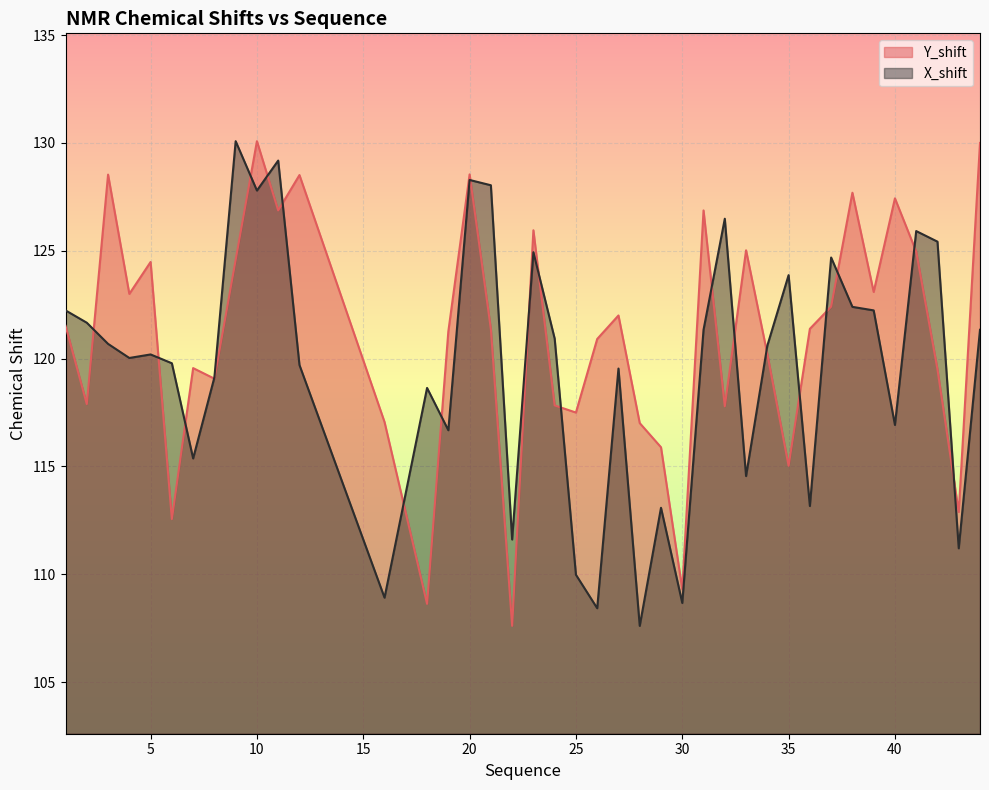

Reading left to right, what are all the values shown in this chart?

Y_shift: 1=121.5	2=117.9	3=128.5	4=123.0	5=124.5	6=112.6	7=119.6	8=119.1	9=124.6	10=130.1	11=126.9	12=128.5	16=117.1	18=108.6	19=121.3	20=128.5	21=121.4	22=107.6	23=126.0	24=117.8	25=117.5	26=120.9	27=122.0	28=117.0	29=115.9	30=109.3	31=126.9	32=117.8	33=125.0	34=120.2	35=115.0	36=121.4	37=122.4	38=127.7	39=123.1	40=127.4	41=125.0	42=119.5	43=112.9	44=130.0
X_shift: 1=122.2	2=121.7	3=120.7	4=120.0	5=120.2	6=119.8	7=115.4	8=119.1	9=130.1	10=127.8	11=129.2	12=119.7	16=108.9	18=118.6	19=116.7	20=128.3	21=128.0	22=111.6	23=124.9	24=120.9	25=110.0	26=108.4	27=119.5	28=107.6	29=113.1	30=108.7	31=121.3	32=126.5	33=114.6	34=120.6	35=123.9	36=113.2	37=124.7	38=122.4	39=122.2	40=116.9	41=125.9	42=125.4	43=111.2	44=121.3